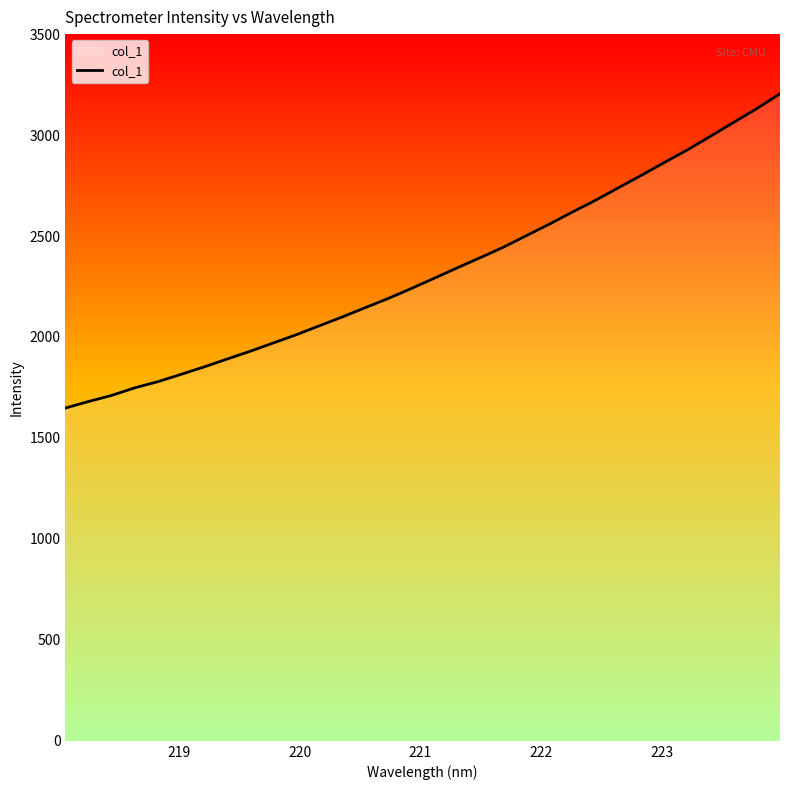

What is the sum of all values?

74326.1